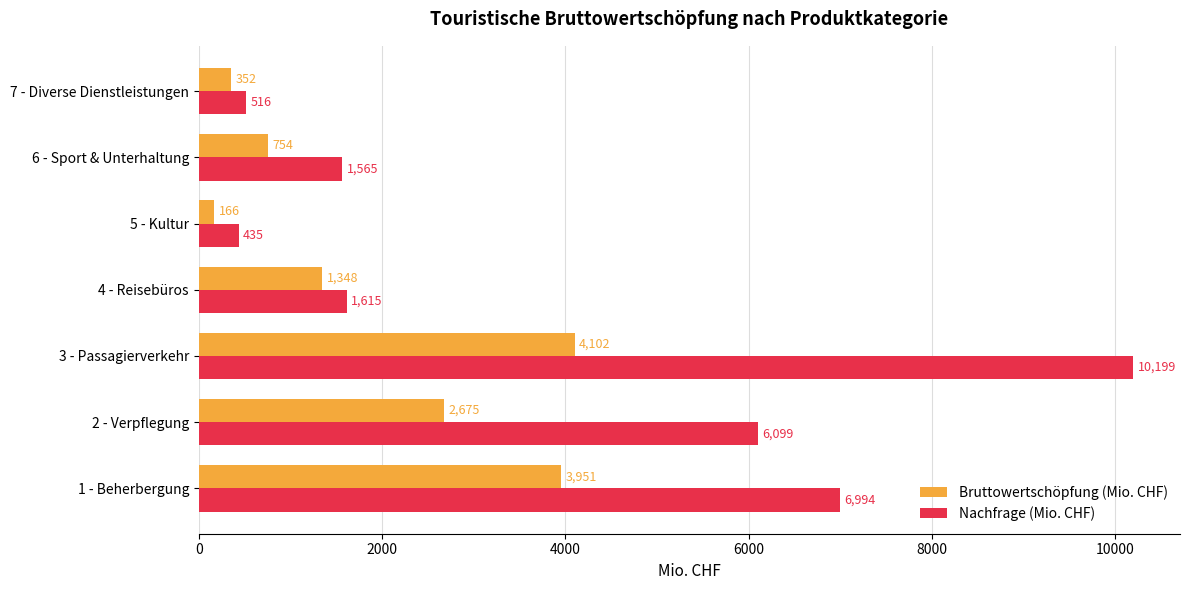

The value of Nachfrage (Mio. CHF) at 1 - Beherbergung is 6994.4. True or false?

True